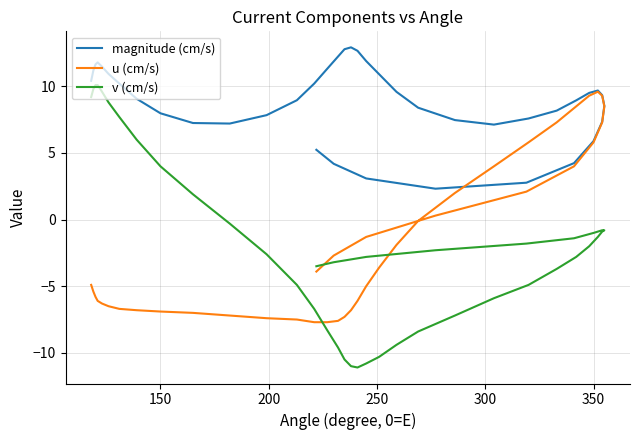

What are all the series names shown in the legend?

magnitude (cm/s), u (cm/s), v (cm/s)